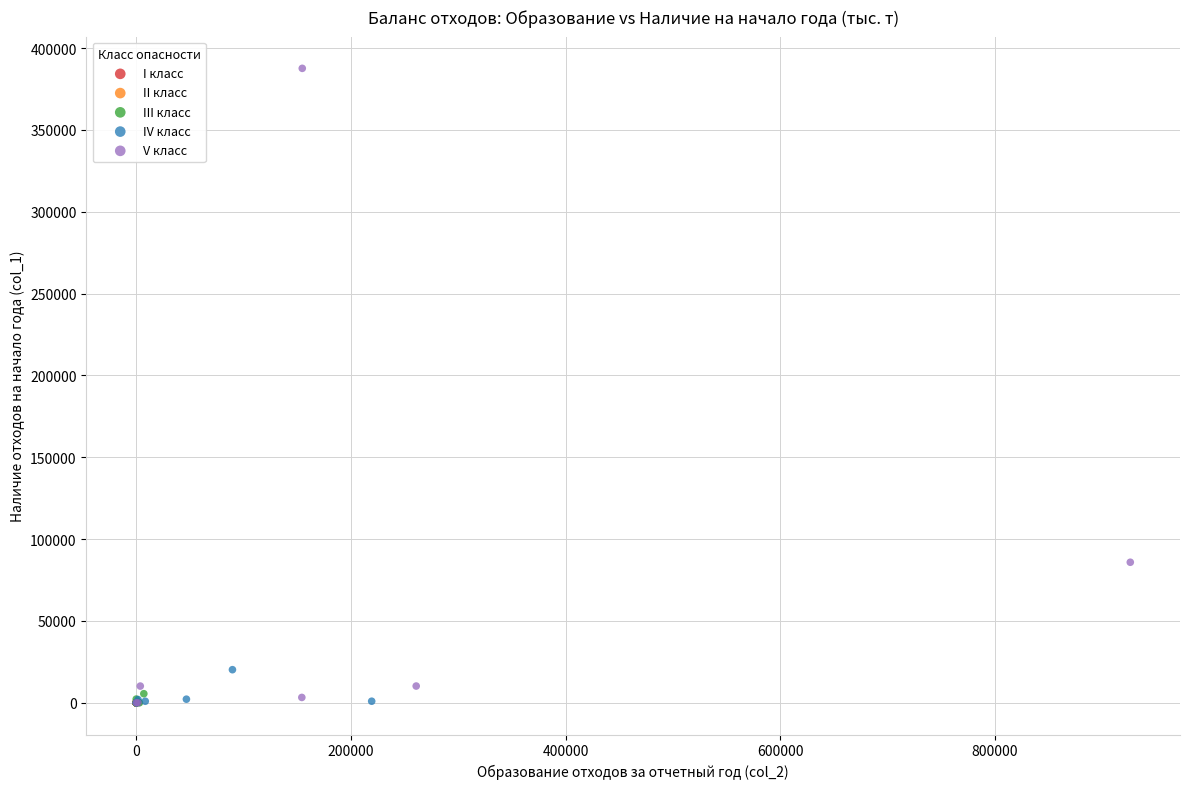

Which series contains the highest Y value?

V класс